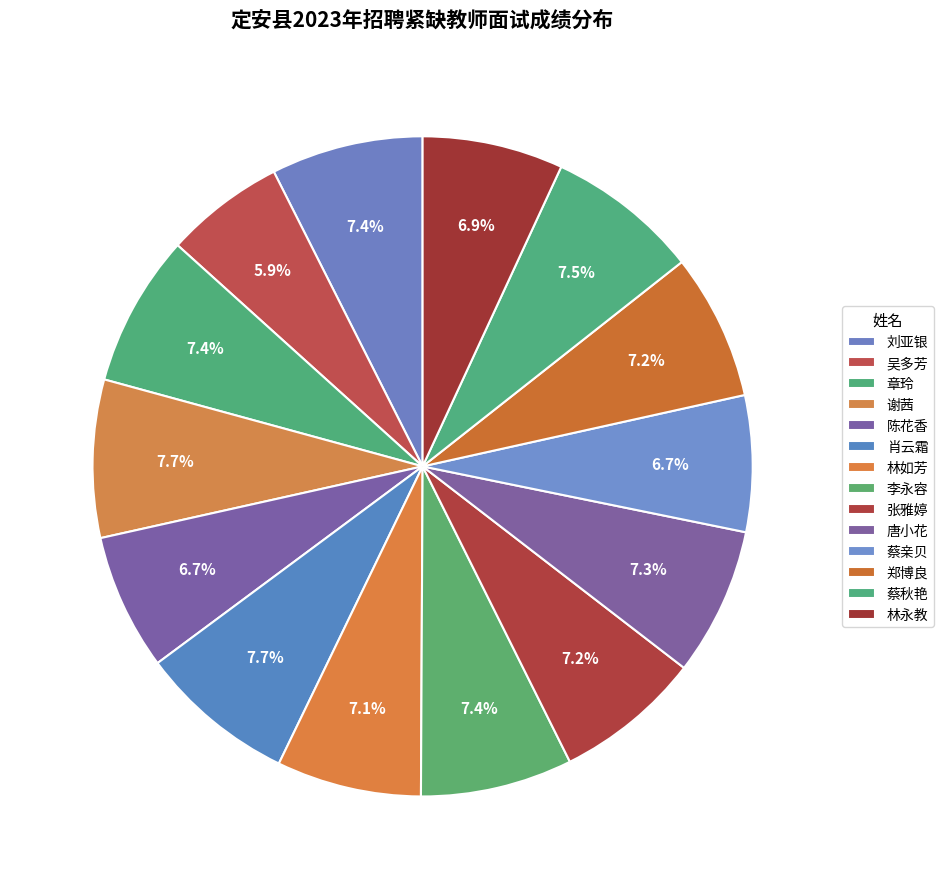

The 唐小花 slice represents 7% of the pie. True or false?

True